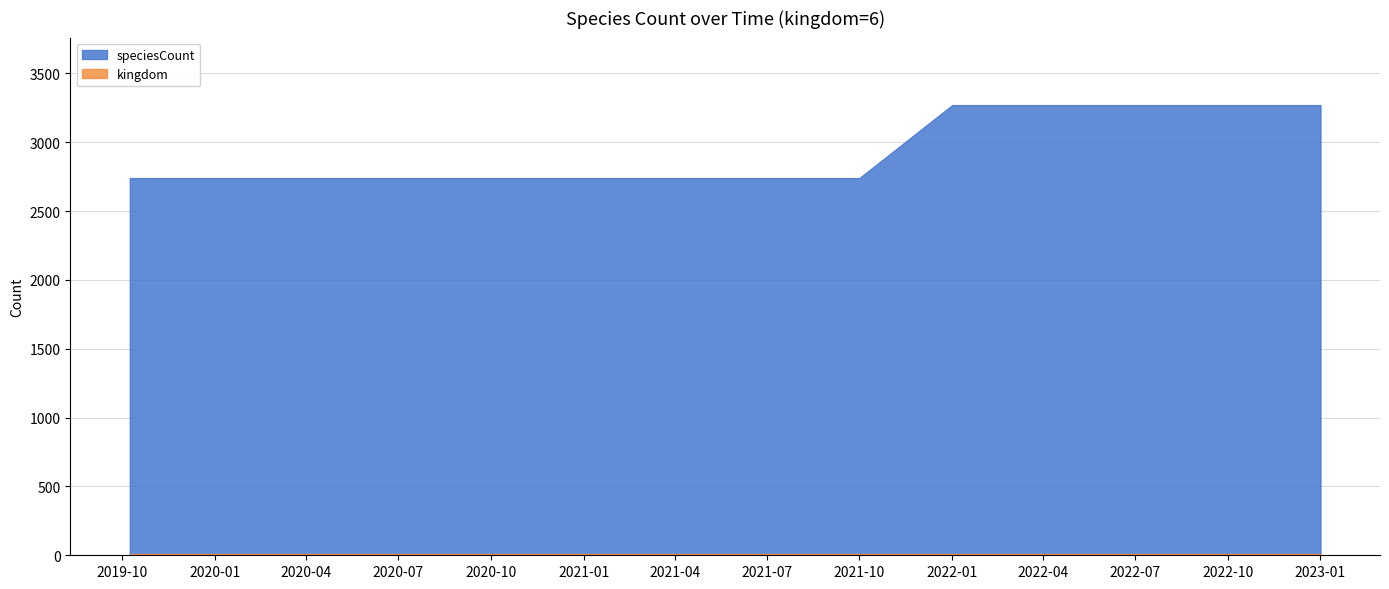

Which series has the largest total across all categories?

speciesCount